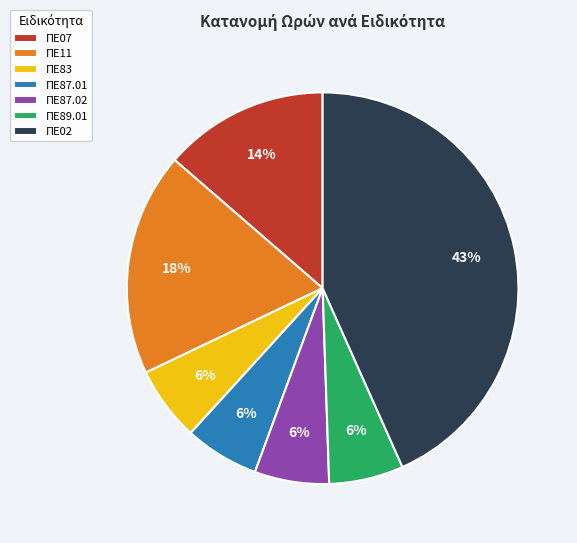

True or false: ΠΕ07 accounts for 19% of the total.

False